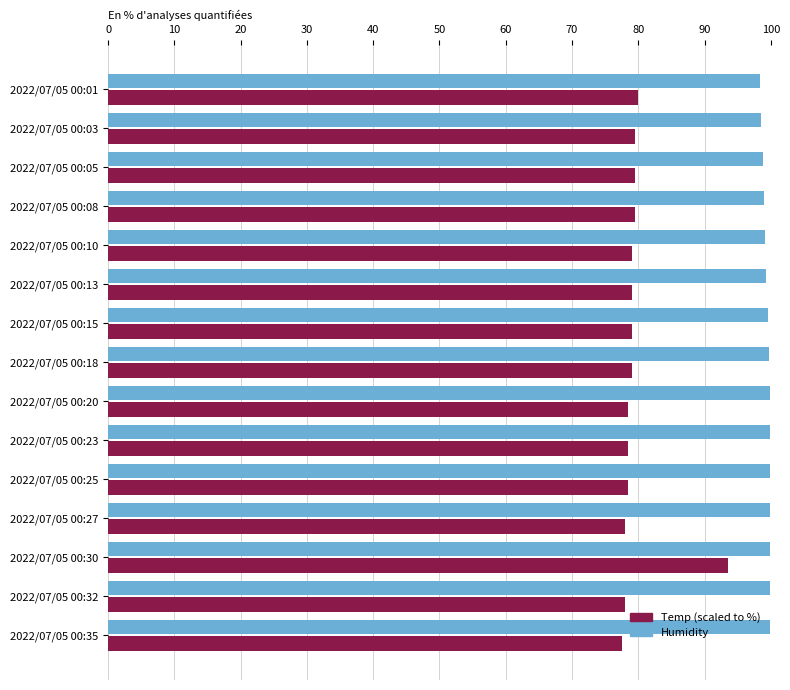

What is the total value across all series at 2022/07/05 00:27?

177.9